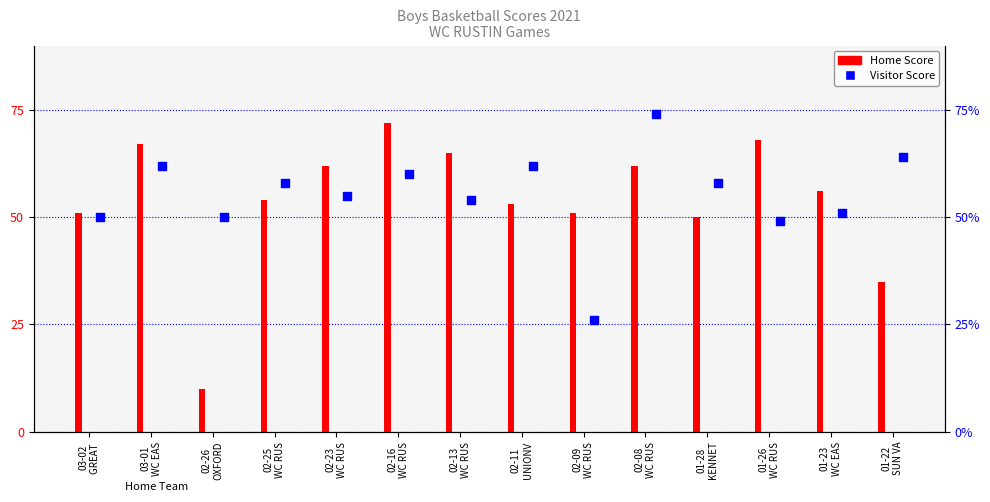

Which series contains the lowest Y value?

Home Score